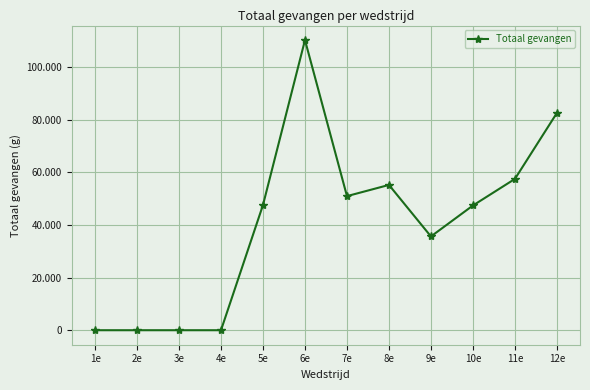

Reading left to right, transcribe all the data shown in this chart.

0	0	0	0	47590	110273	50960	55215	35640	47400	57500	82580